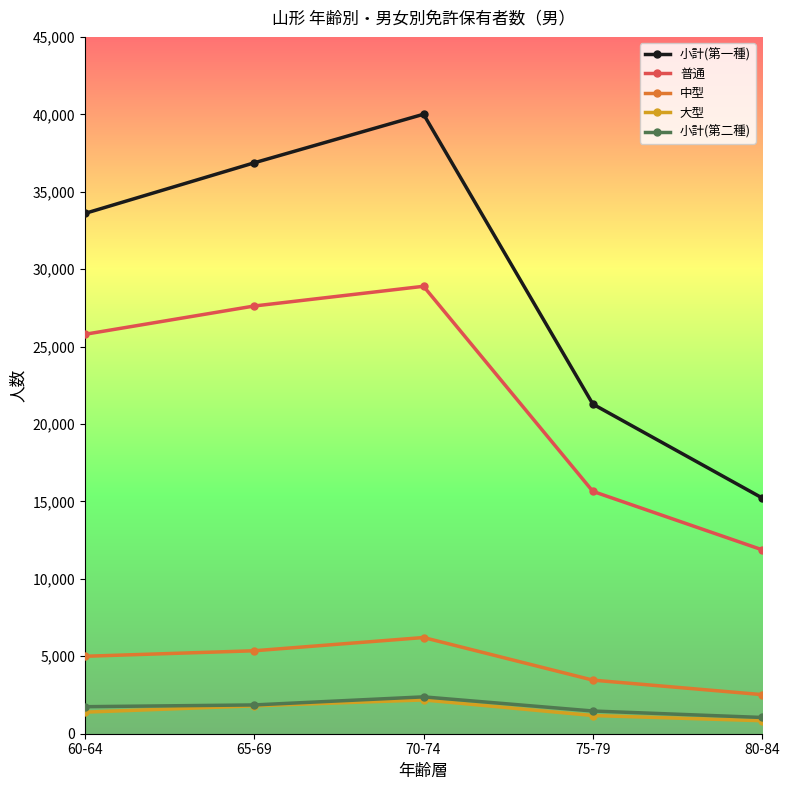

What are all the series names shown in the legend?

小計(第一種), 普通, 中型, 大型, 小計(第二種)